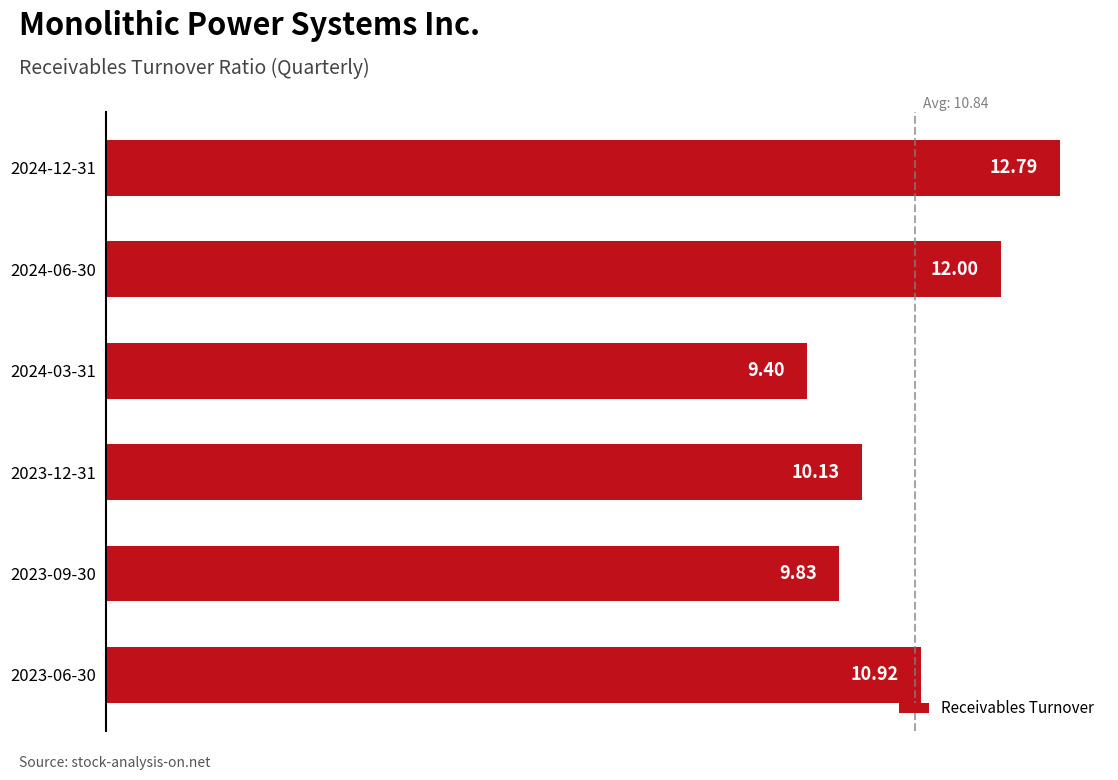

Between 2024-06-30 and 2023-09-30, which is larger?

2024-06-30